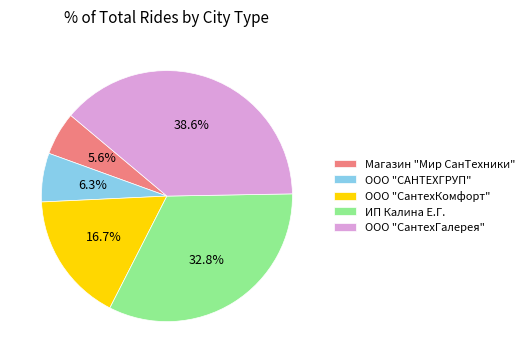

Which category has the smallest portion of the pie?

Магазин "Мир СанТехники"